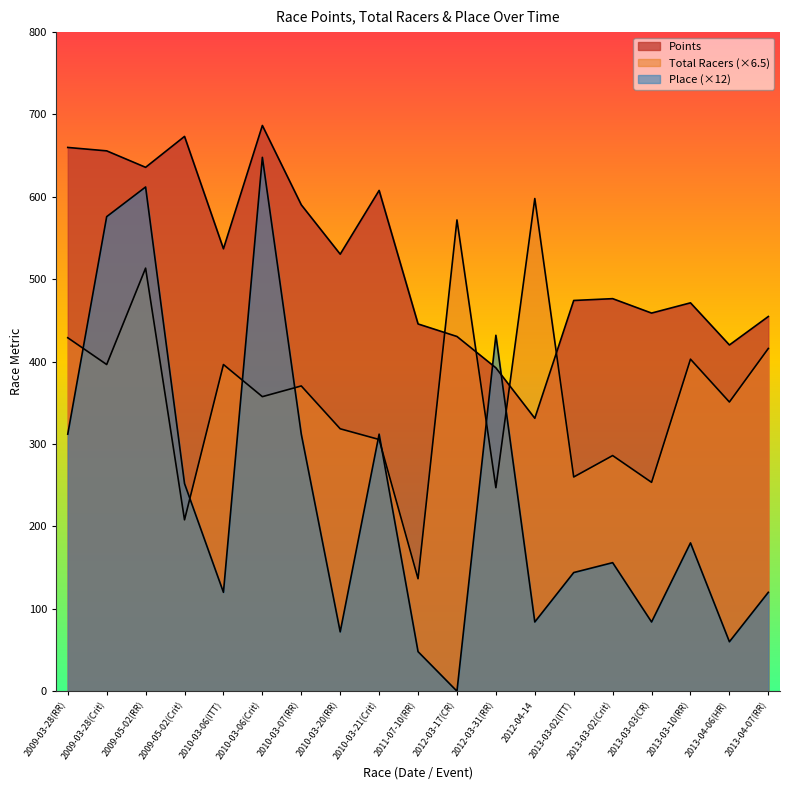

What is the difference between the highest and lowest values at 2013-03-03(CR)?

375.0